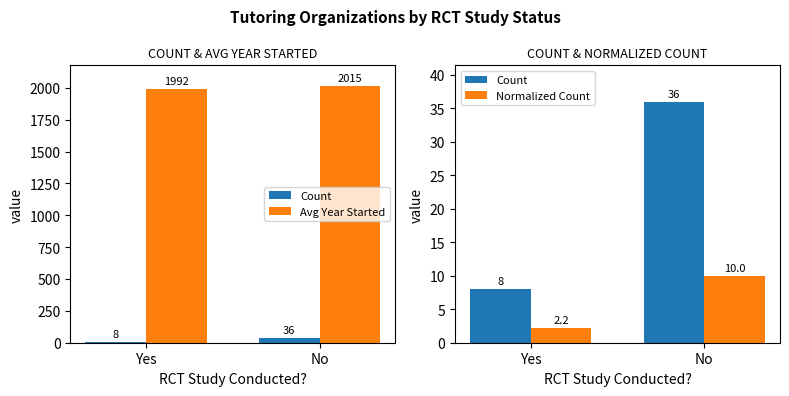

Rank the series at No from lowest to highest value.

Normalized Count, Count, Avg Year Started